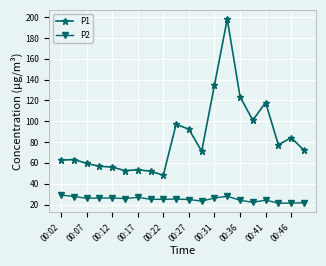

Rank the series by their average value, from lowest to highest.

P2, P1